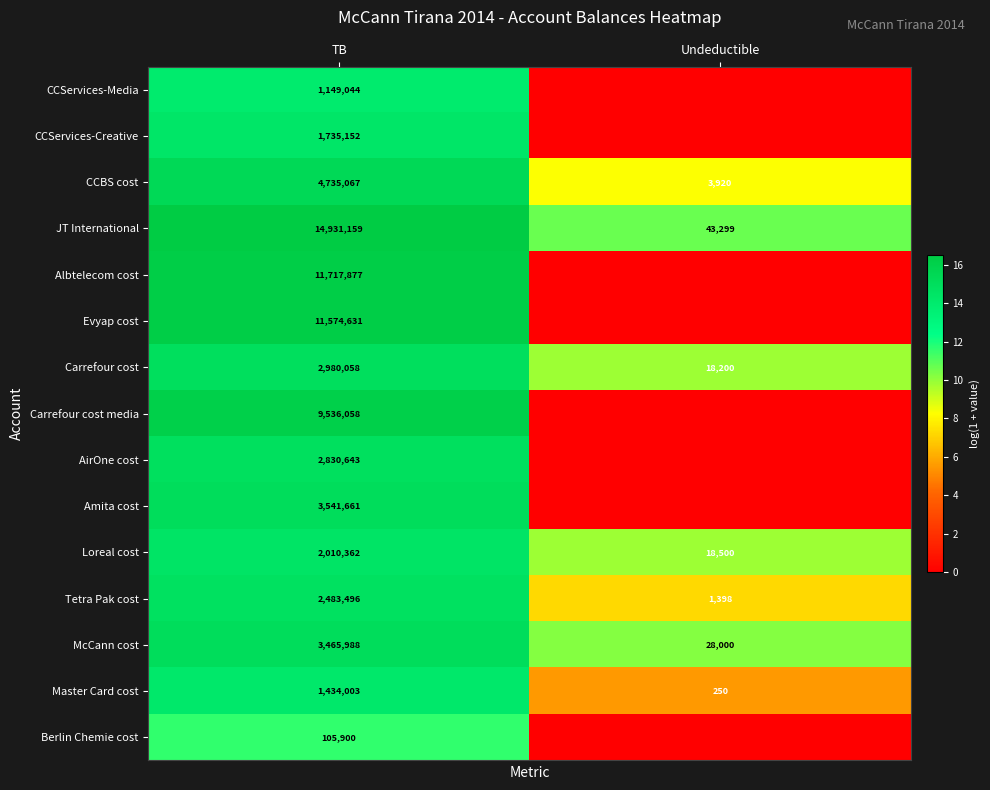

What is the difference between the highest and lowest values at TB?

14825259